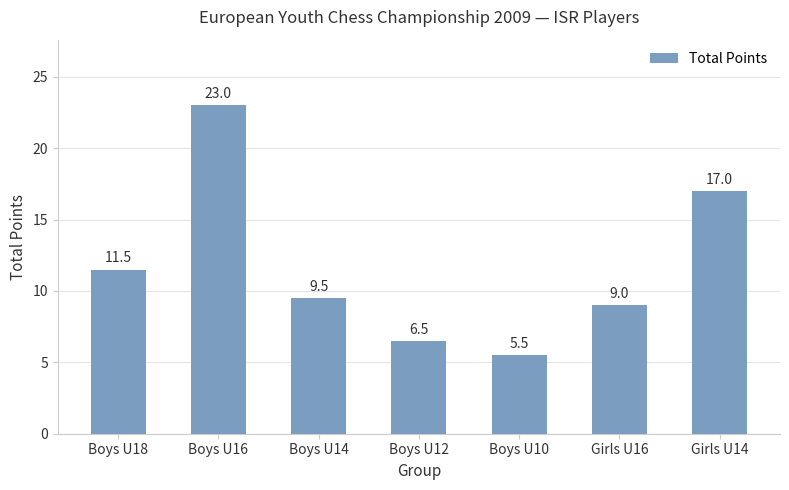

What is the difference between the values at Girls U16 and Girls U14?

8.0